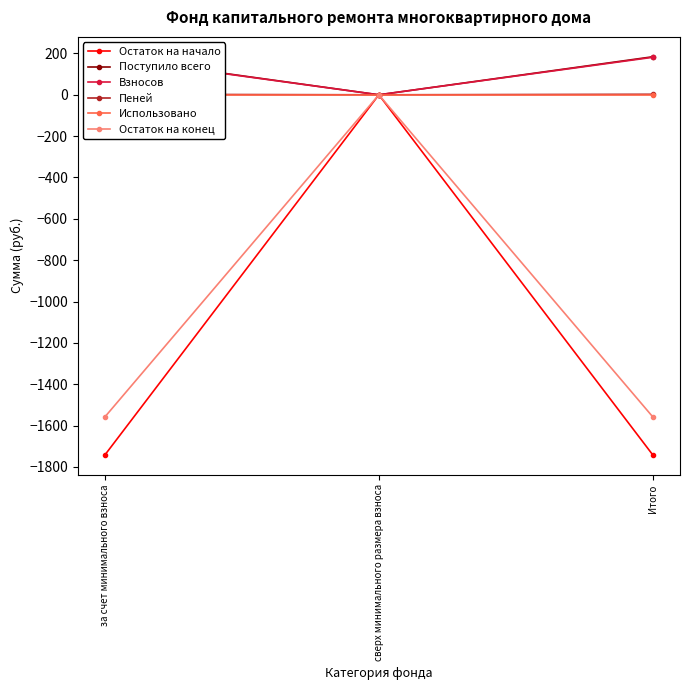

How many categories are shown in the chart?

3